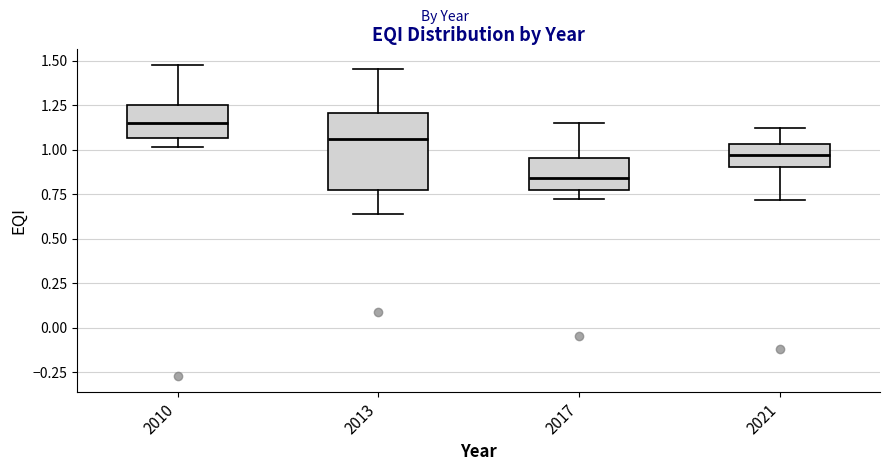

Reading left to right, read every box against the y-axis: the position of its median line, the range the box covers, and the ends of its whiskers. The values are not printed on the chart, so give them approximately, as read against the axis.

2010: median 1.15, box 1.05 to 1.25, whiskers 1.00 to 1.50
2013: median 1.05, box 0.75 to 1.20, whiskers 0.65 to 1.45
2017: median 0.85, box 0.75 to 0.95, whiskers 0.70 to 1.15
2021: median 0.95, box 0.90 to 1.05, whiskers 0.70 to 1.10